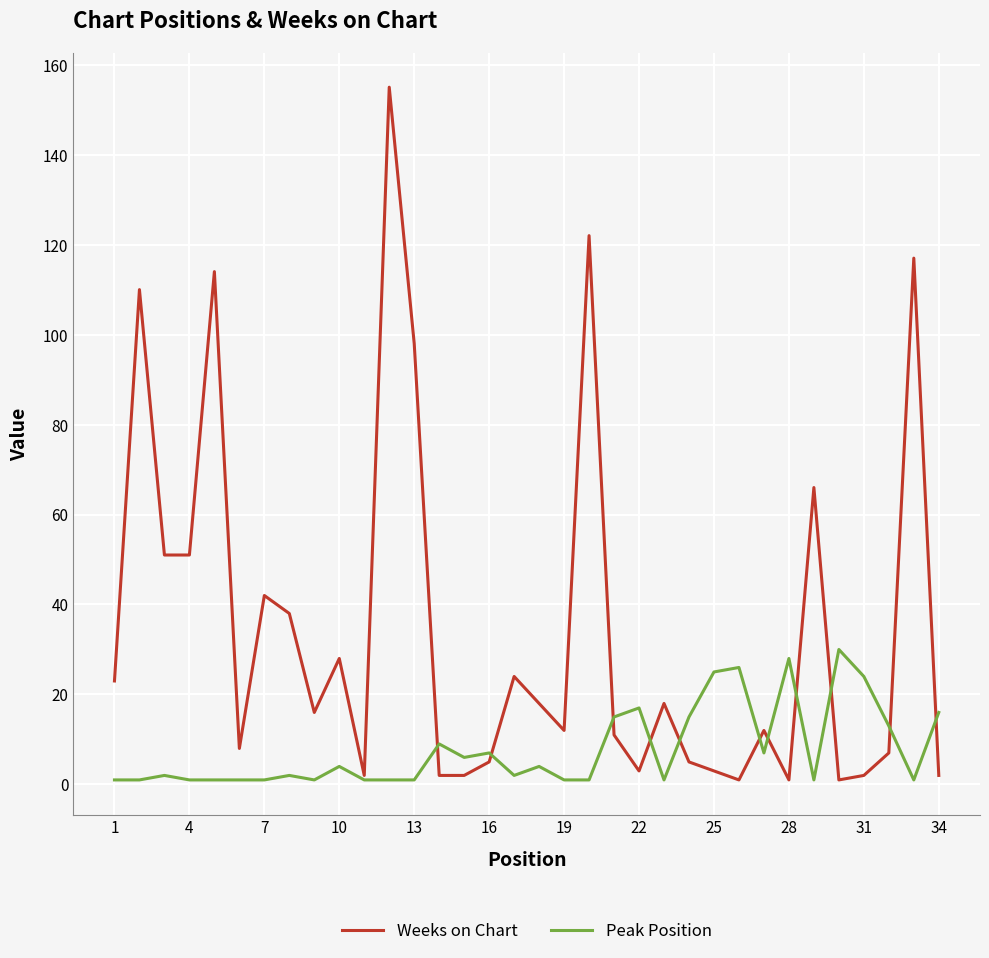

Which series has the largest total across all categories?

Weeks on Chart